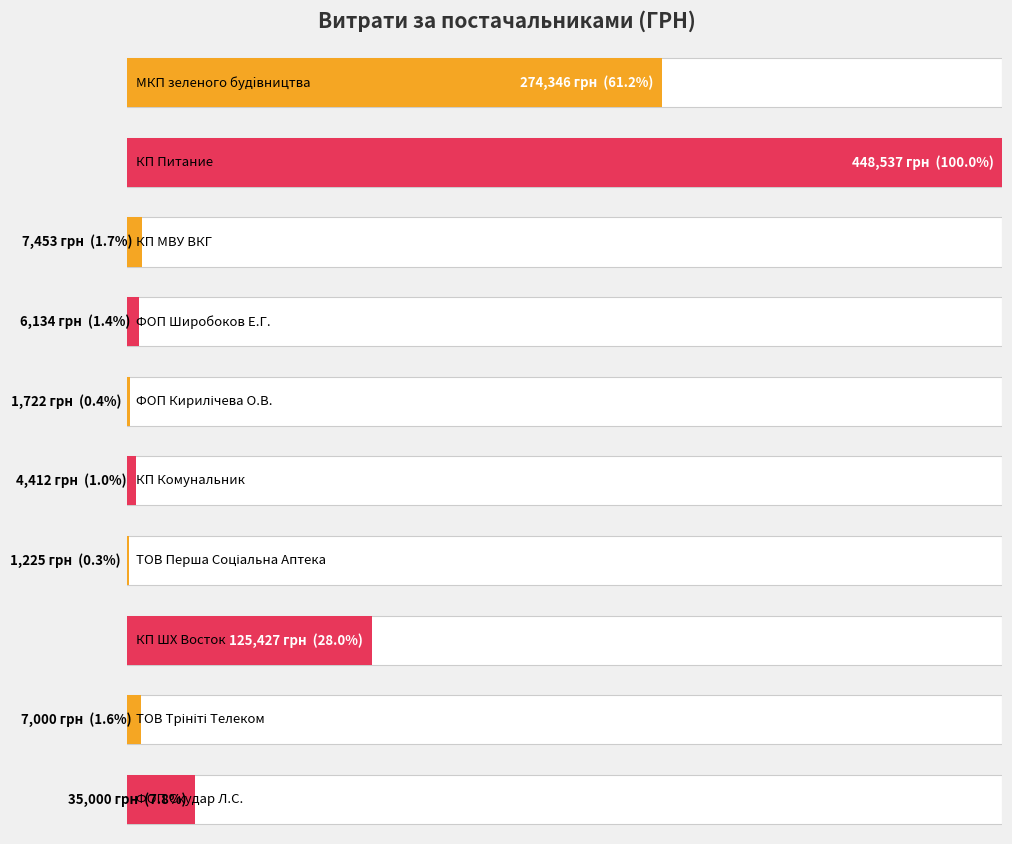

Rank the categories by value from highest to lowest.

КП "Питание", МКП зеленого будiвництва, КП ШХ "Восток", ФОП "Скудар Л.С.", КП "МВУ ВКГ", ТОВ "Трініті Телеком", ФОП "Широбоков Е.Г.", КП "Комунальник", ФОП Кирилічева О.В., ТОВ "Перша Соціальна Аптека"